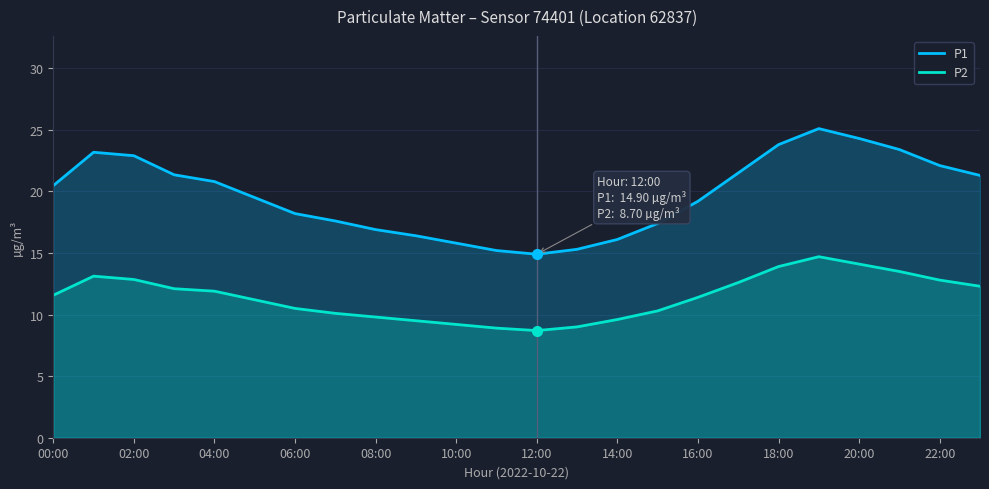

In P2, how many points are lower than both neighbors (excluding endpoints)?

1